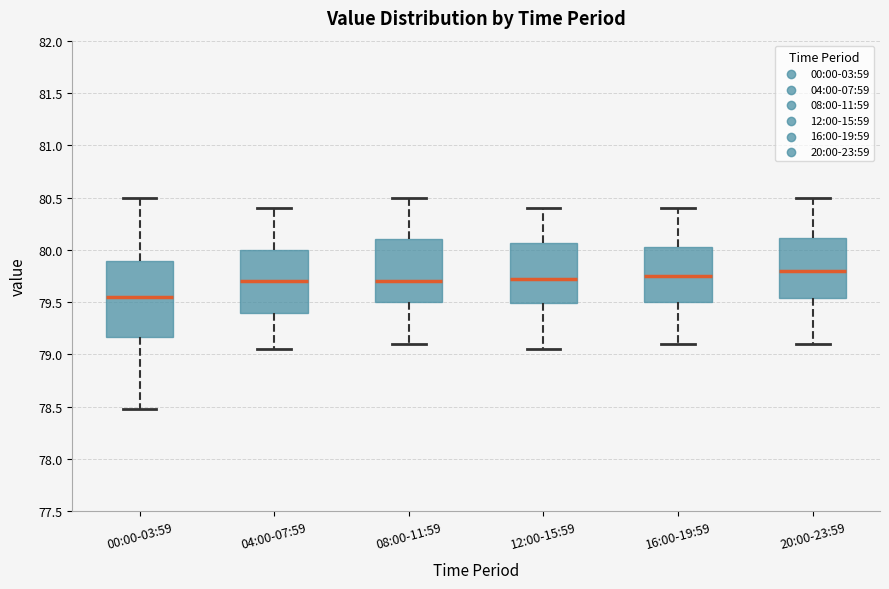

Which box is the tallest, from its lower edge to its upper edge?

00:00-03:59